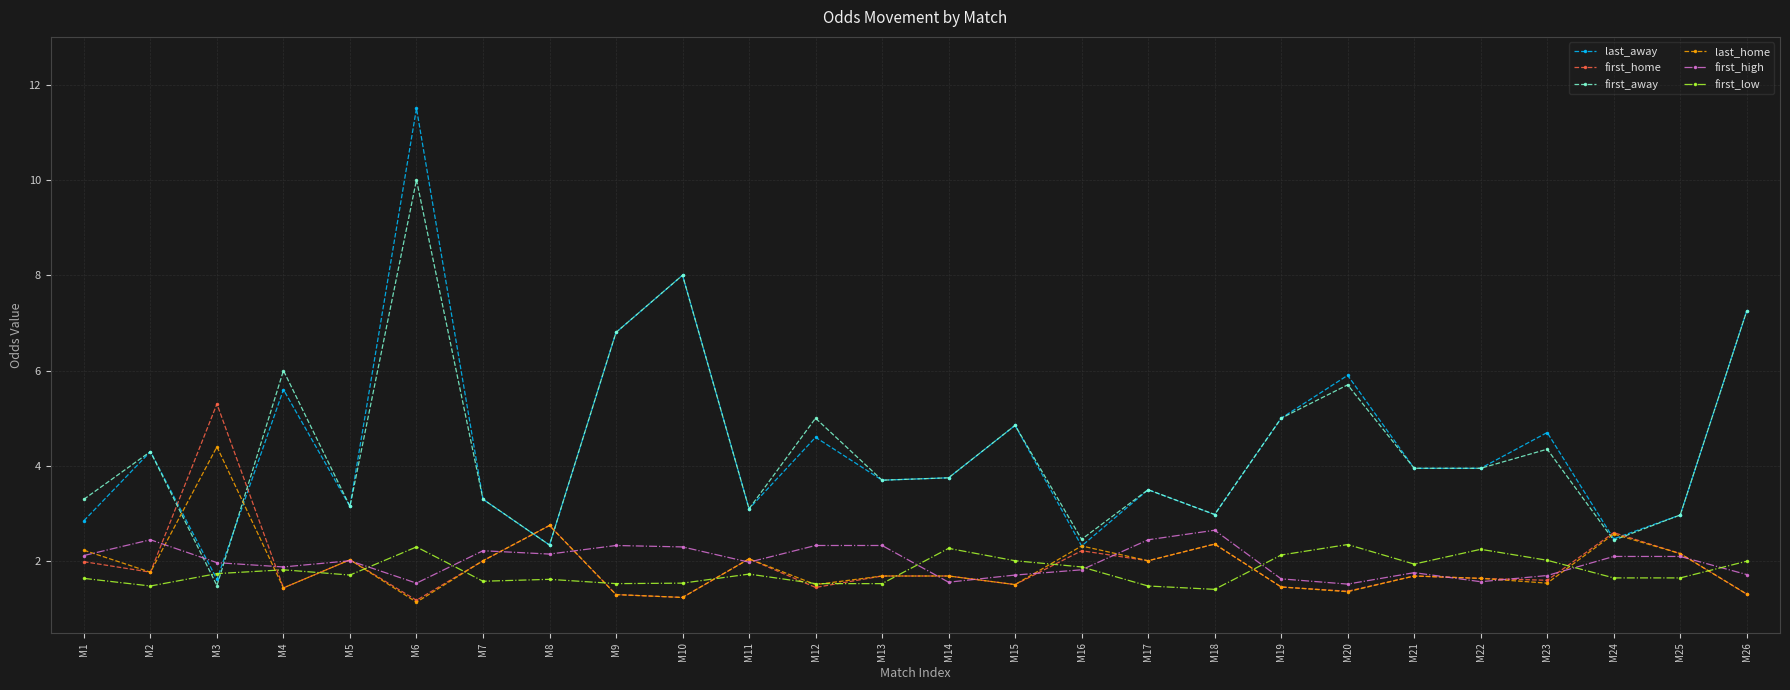

How many lines are shown in the chart?

6